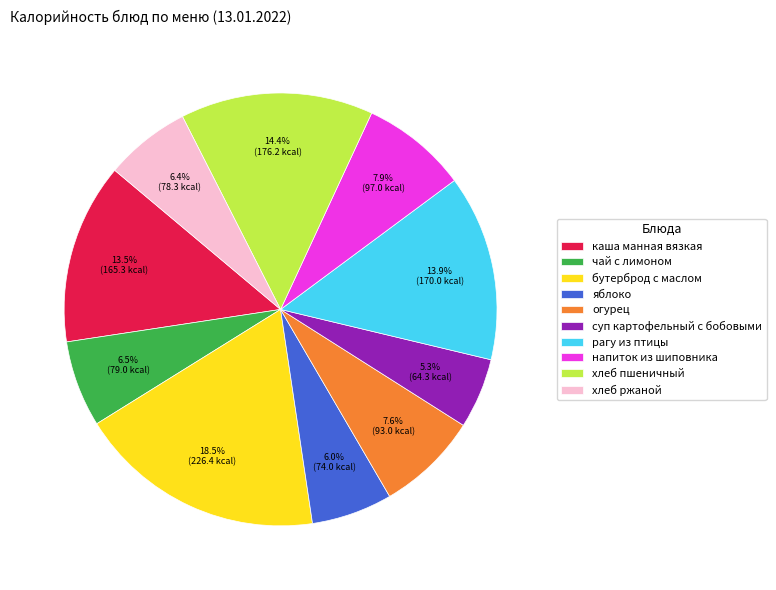

Count the number of slices in the pie.

10